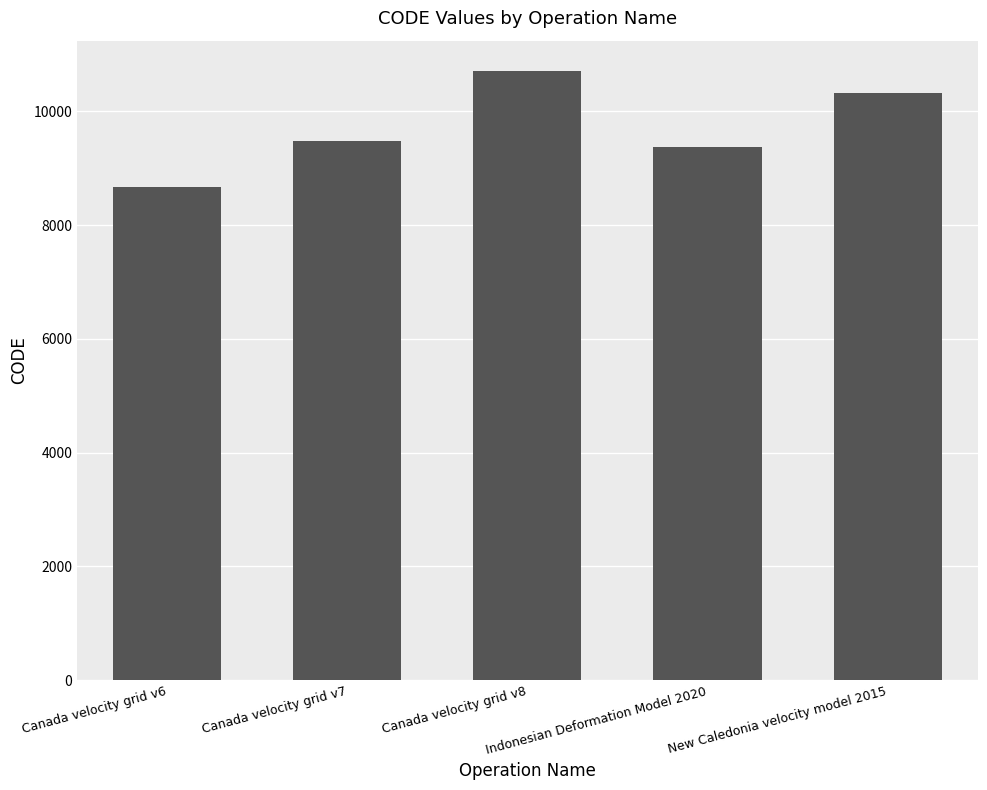

Are the bars grouped side by side (vs. stacked)?

No